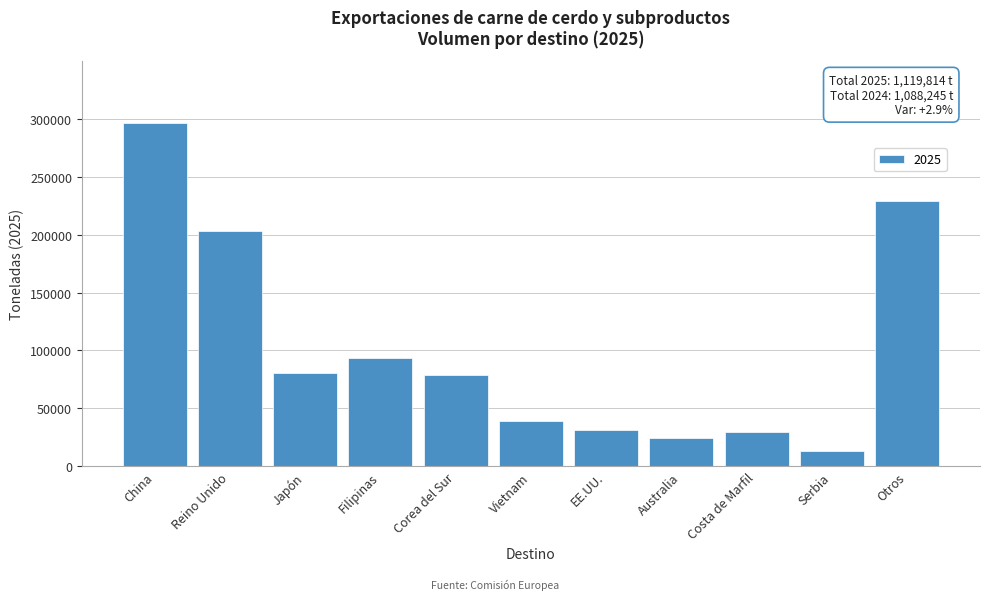

Reading left to right, list all the values displayed in this chart.

296467	202905	80984	93285	78708	39440	31397	24735	29638	13330	228925